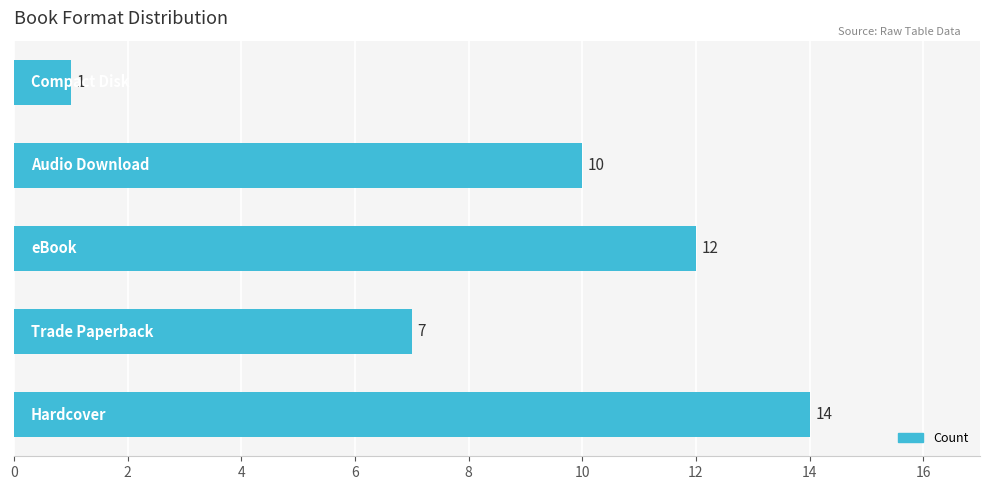

Reading bottom to top, what are all the values shown in this chart?

14	7	12	10	1